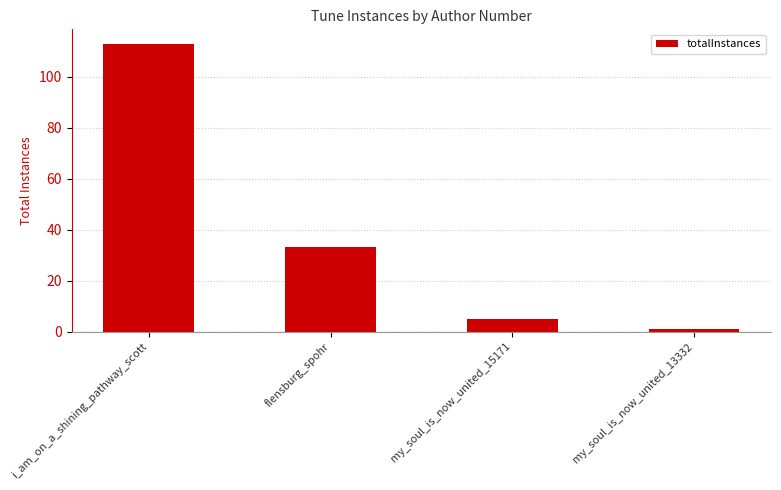

What is the change in value from flensburg_spohr to my_soul_is_now_united_13332?

-32